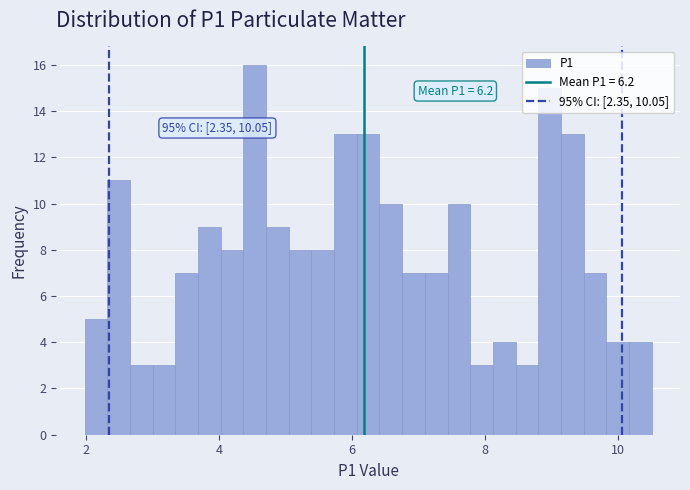

Read against the x-axis, roughly where is the centre of the tallest bar?

4.6